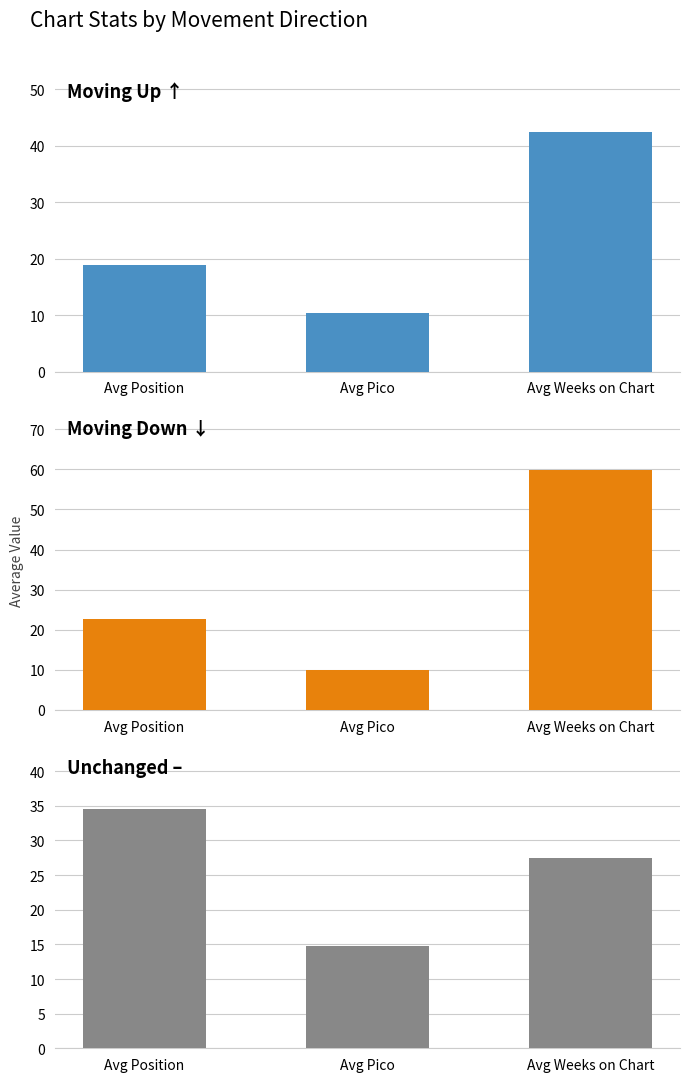

What is the value of the up bar at the 2nd from the left?

10.5